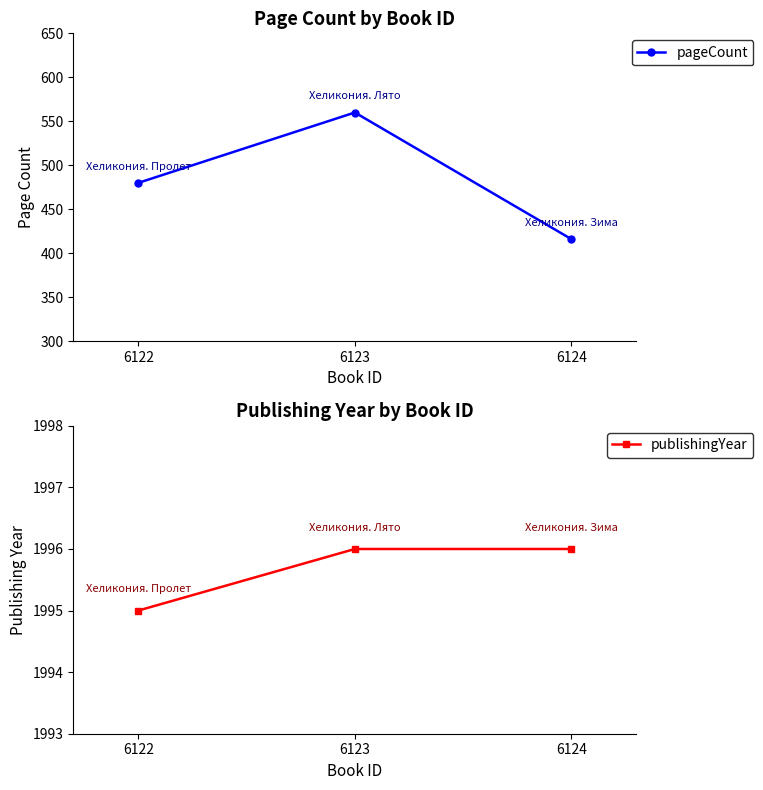

What is the value of the publishingYear point at the 1st from the left?

1995